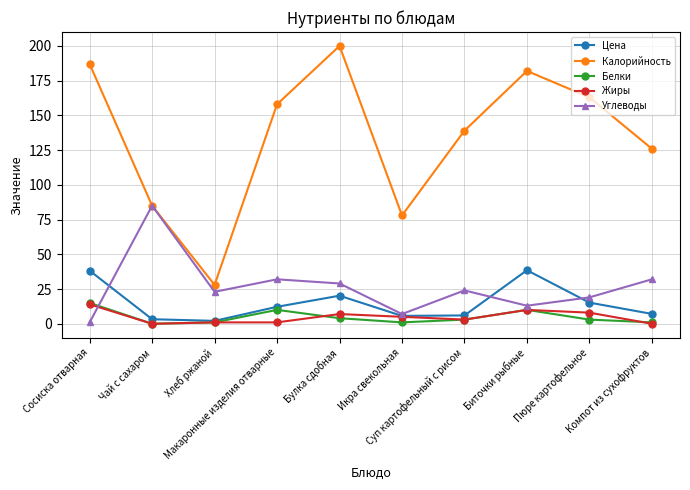

True or false: Калорийность and Белки intersect in this chart.

False